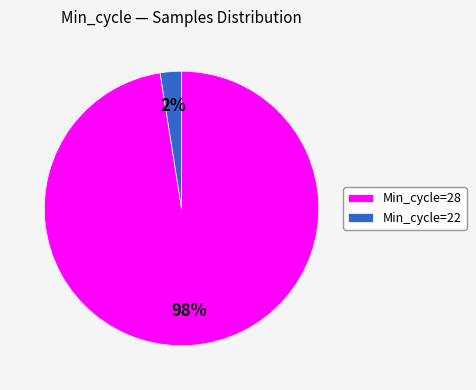

True or false: Min_cycle=22 accounts for 16% of the total.

False